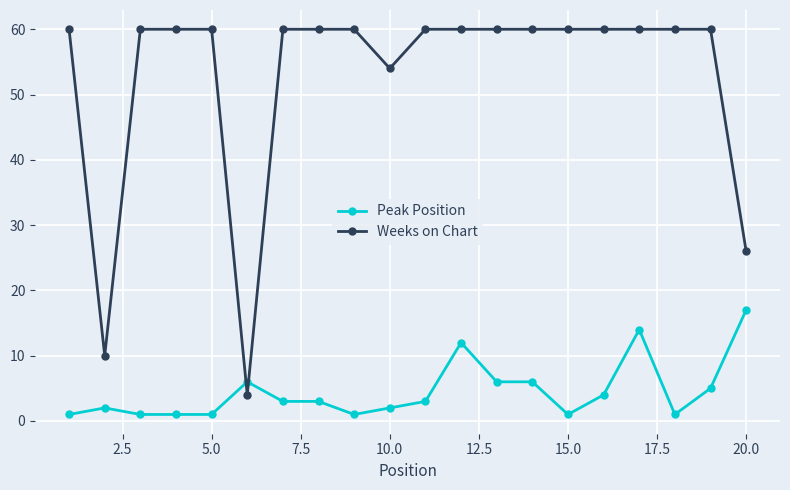

Which series has the largest range (max minus min)?

Weeks on Chart